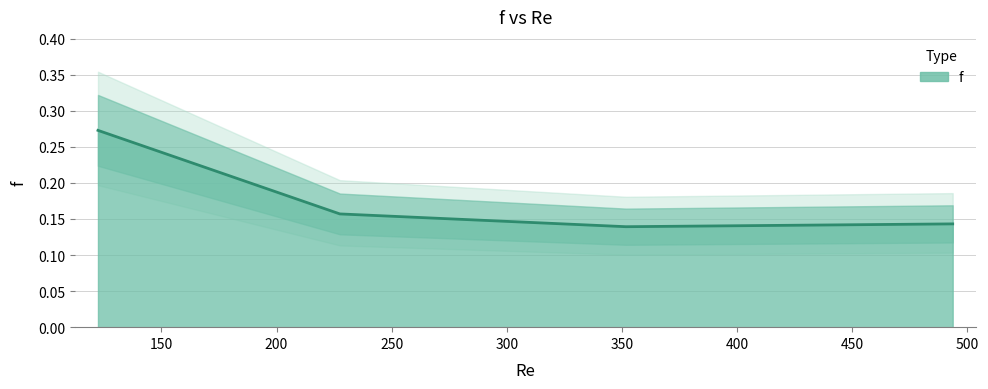

Which category has the highest value across all series?

122.458597801876